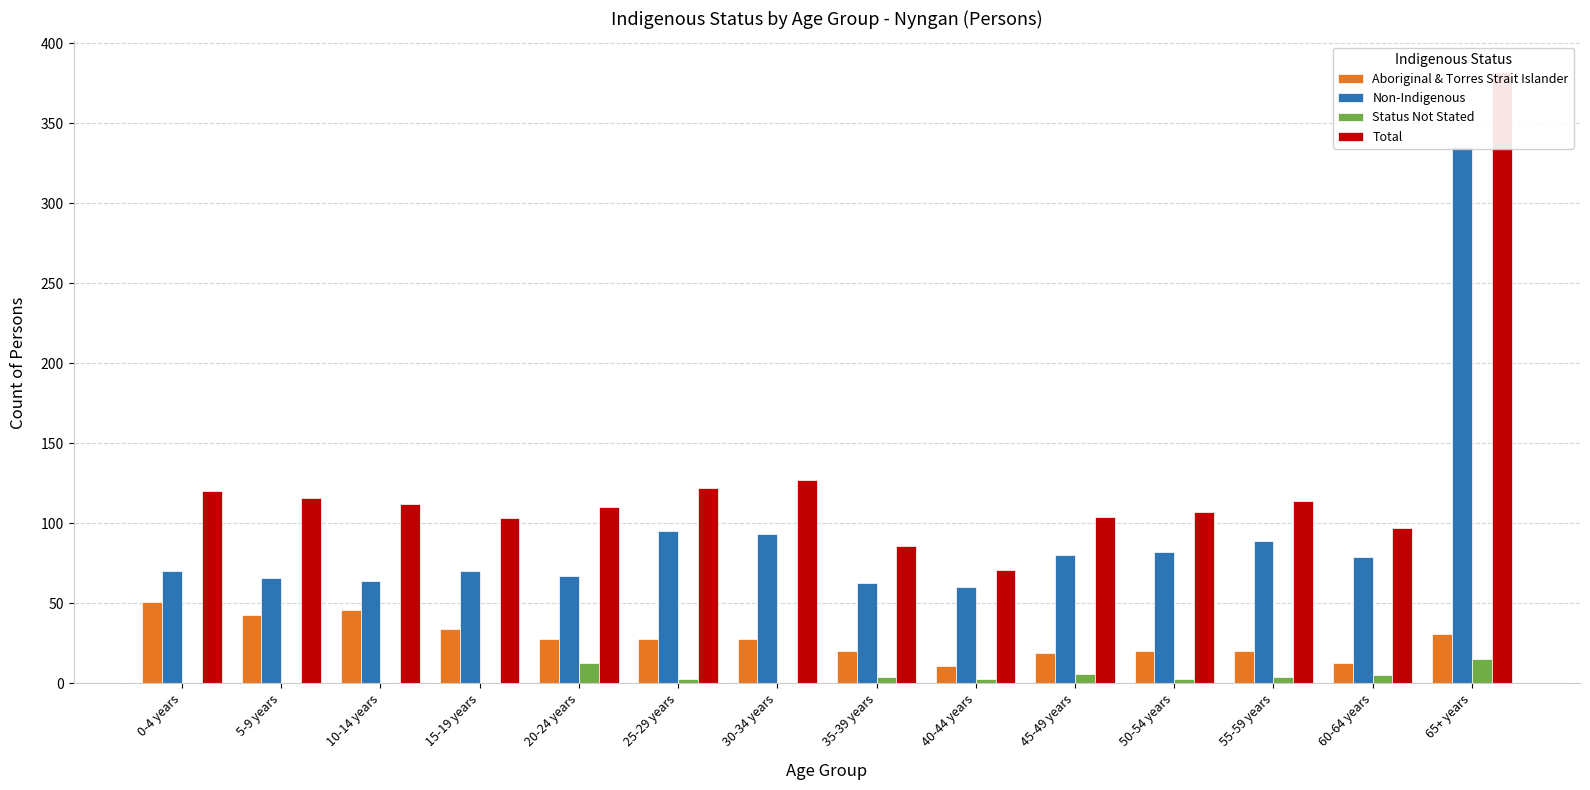

How many distinct data groups are displayed?

4